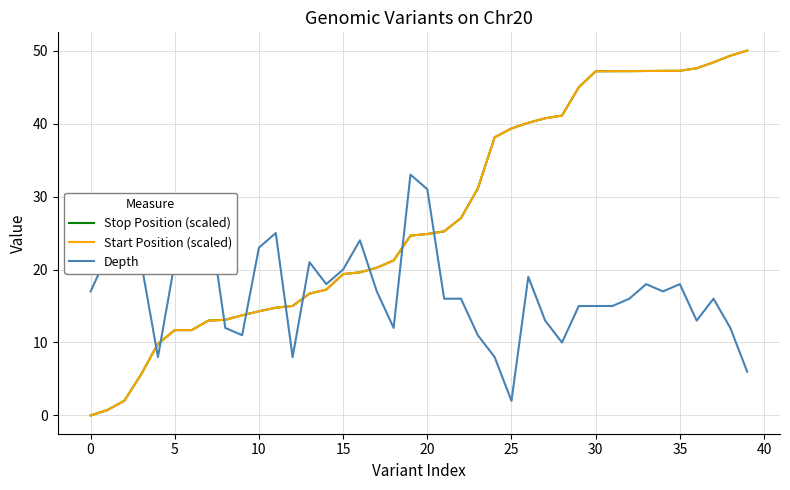

How many lines are shown in the chart?

3